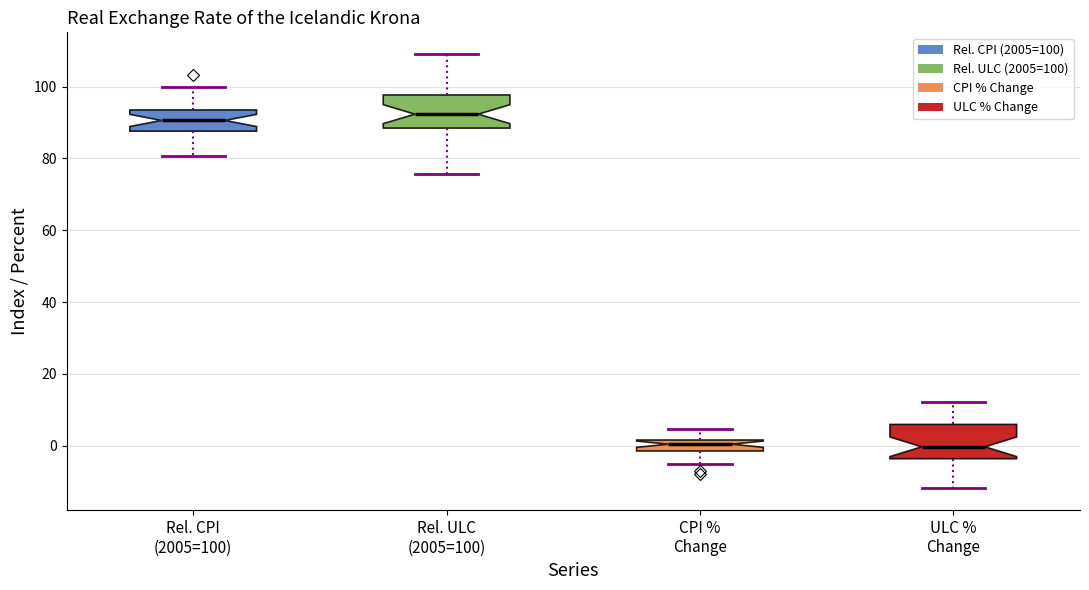

Where is the upper edge of the box for CPI % Change on the y-axis? The values are not printed on the chart, so give them approximately, as read against the axis.

2